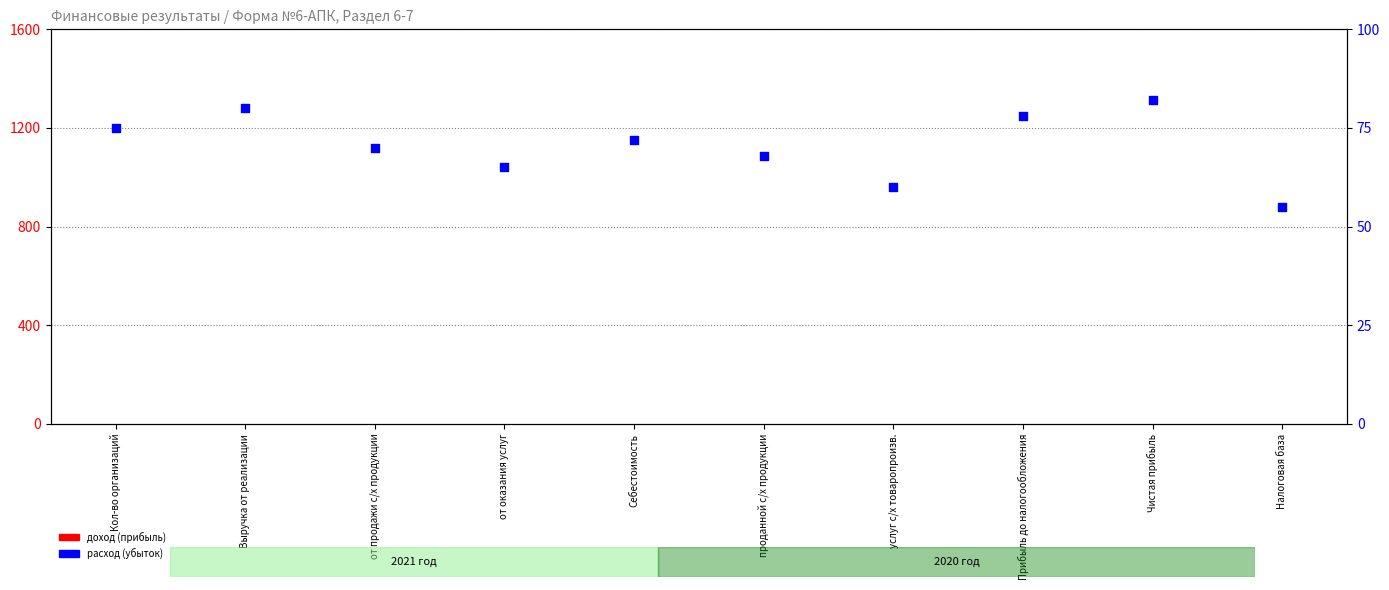

Is the value of доход (прибыль) at от продажи с/х продукции greater than the value of расход (убыток) 2021 at Кол-во организаций?

No